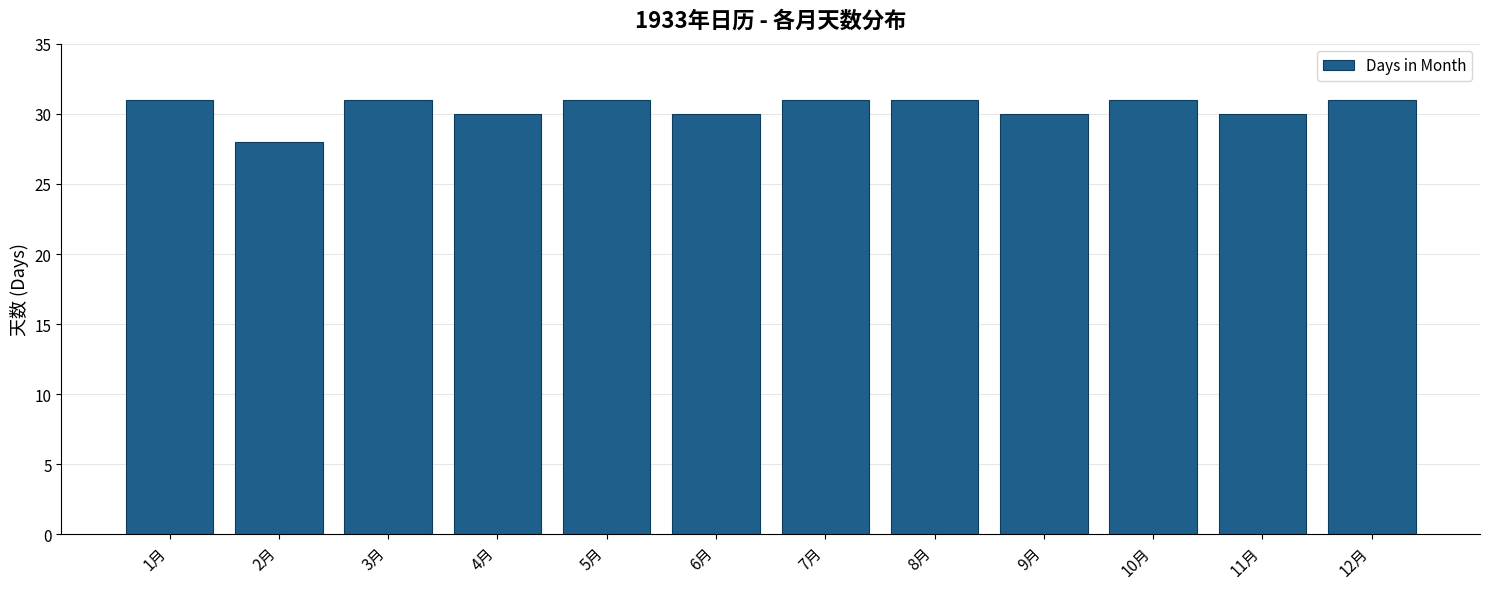

What position from the left is 12月?

12